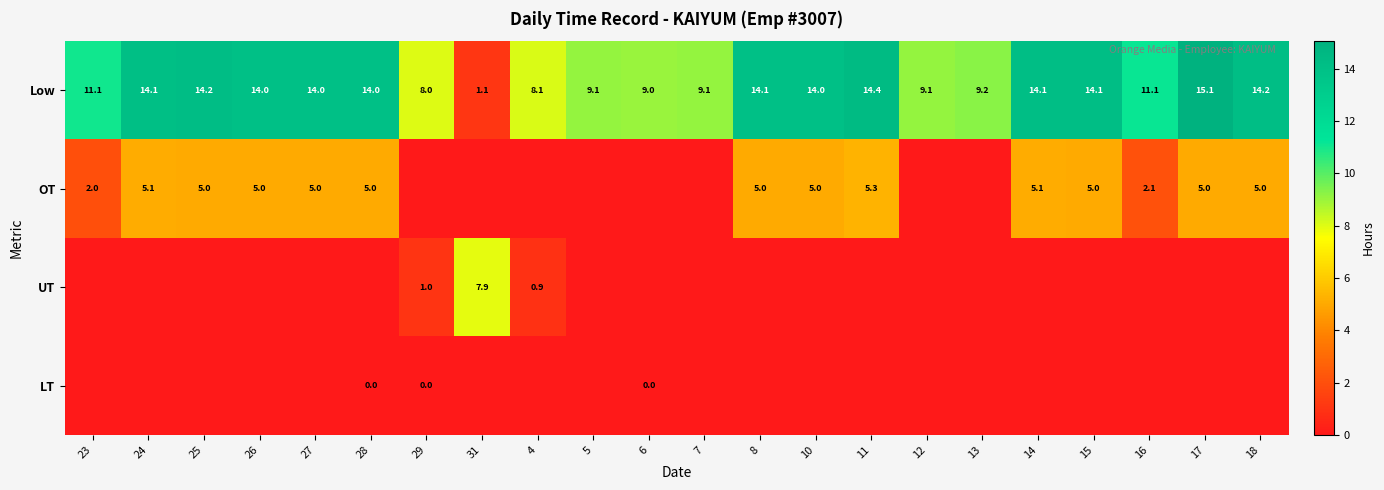

At which label does Low first exceed 14?

24